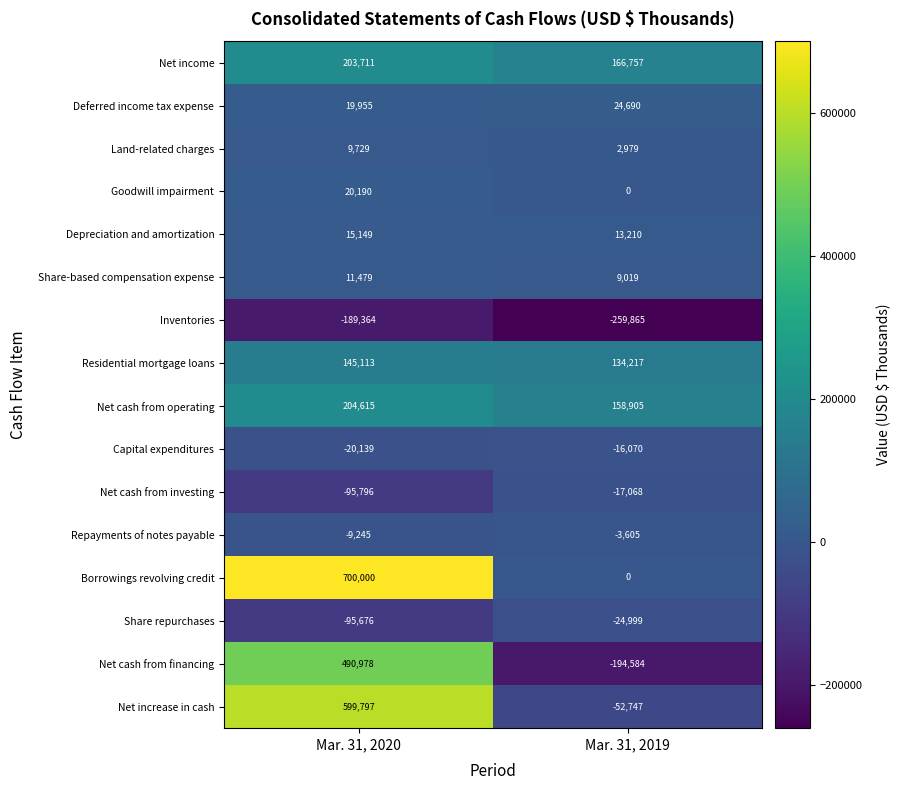

Read the Net income value at Mar. 31, 2020.

203711